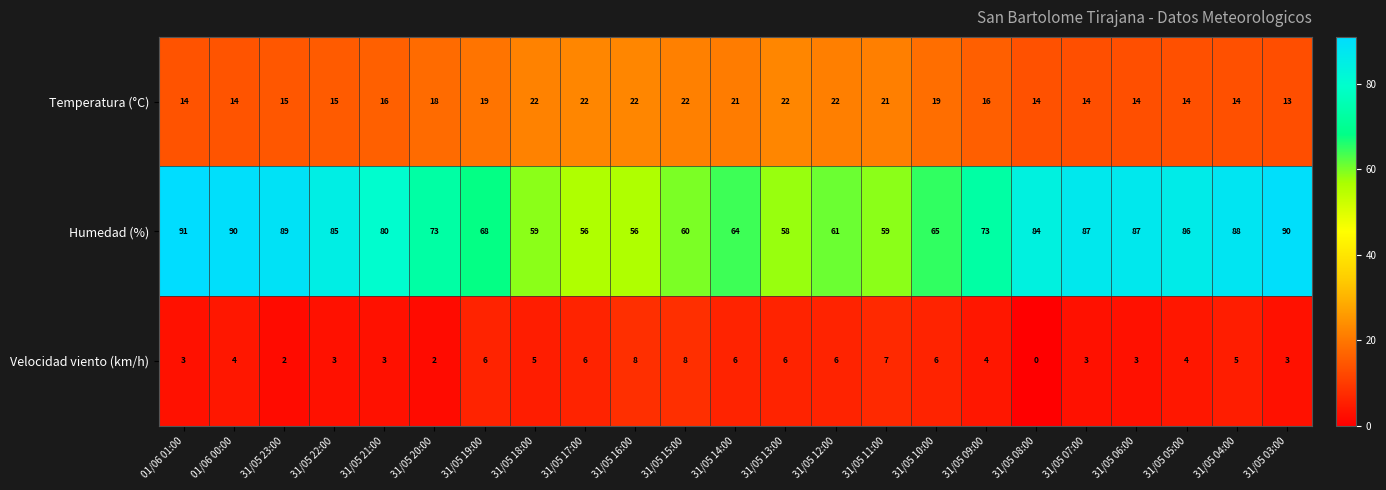

The value of Temperatura (°C) at 31/05 04:00 is 14. True or false?

True